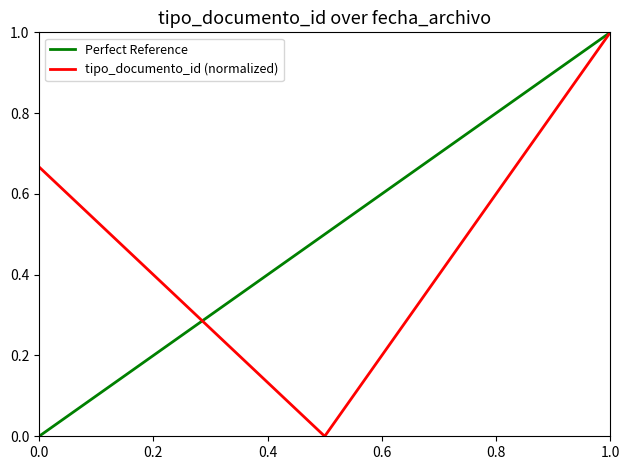

Which category has the highest value in the tipo_documento_id (normalized) series?

1.0